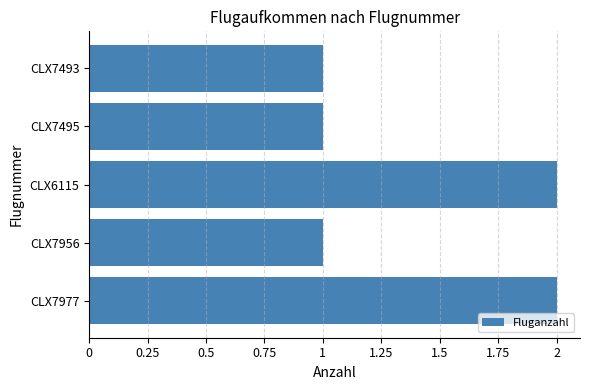

What is the sum of the values at CLX7493 and CLX6115?

3